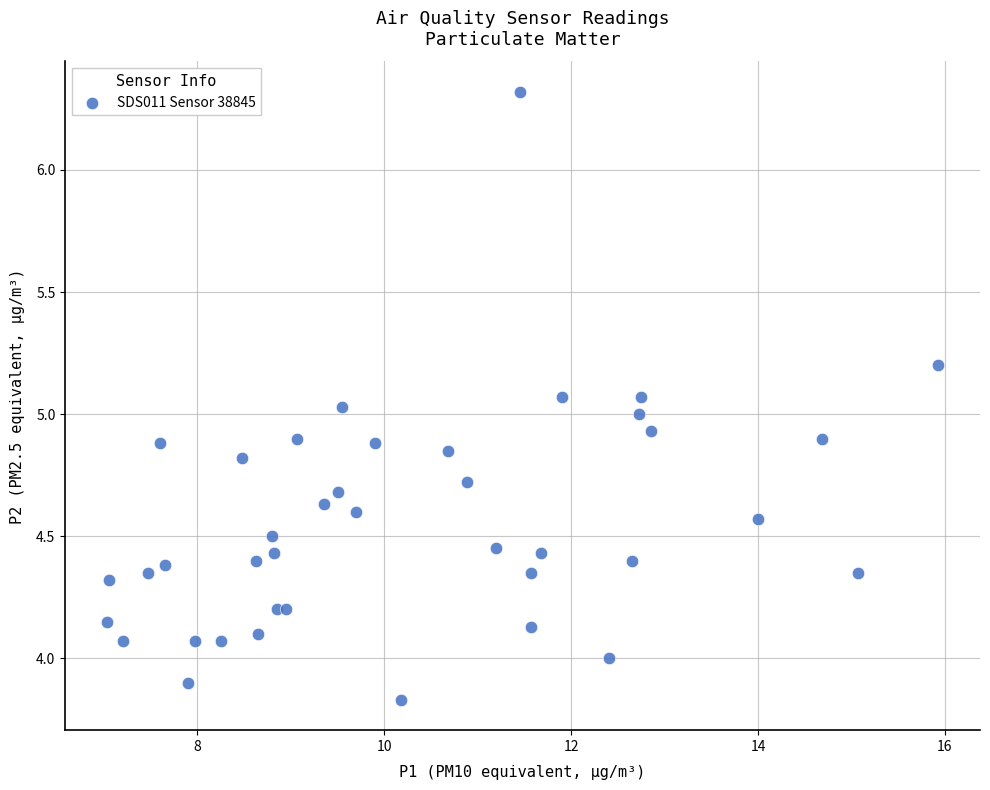

What is the range of X values (max minus min)?

8.9